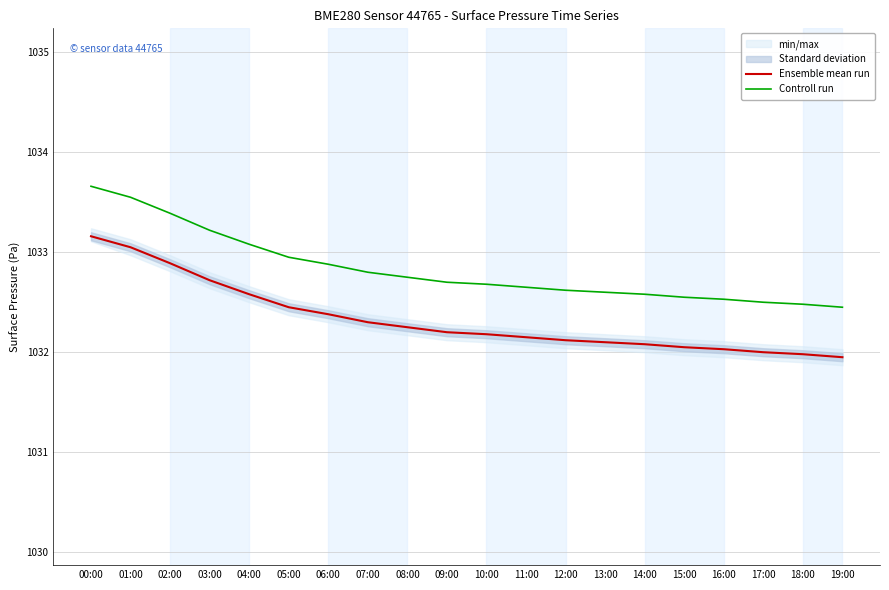

What is the greatest value displayed?

1033.7